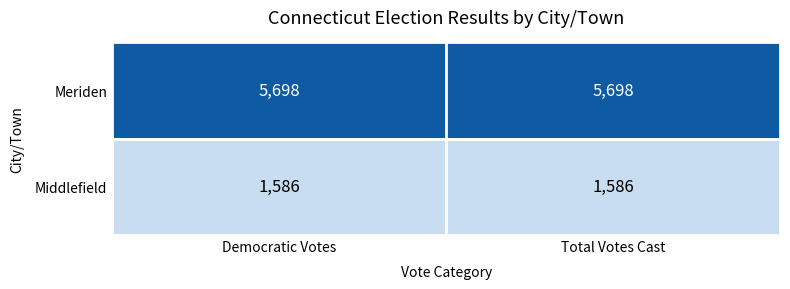

Count the number of data series in this chart.

2